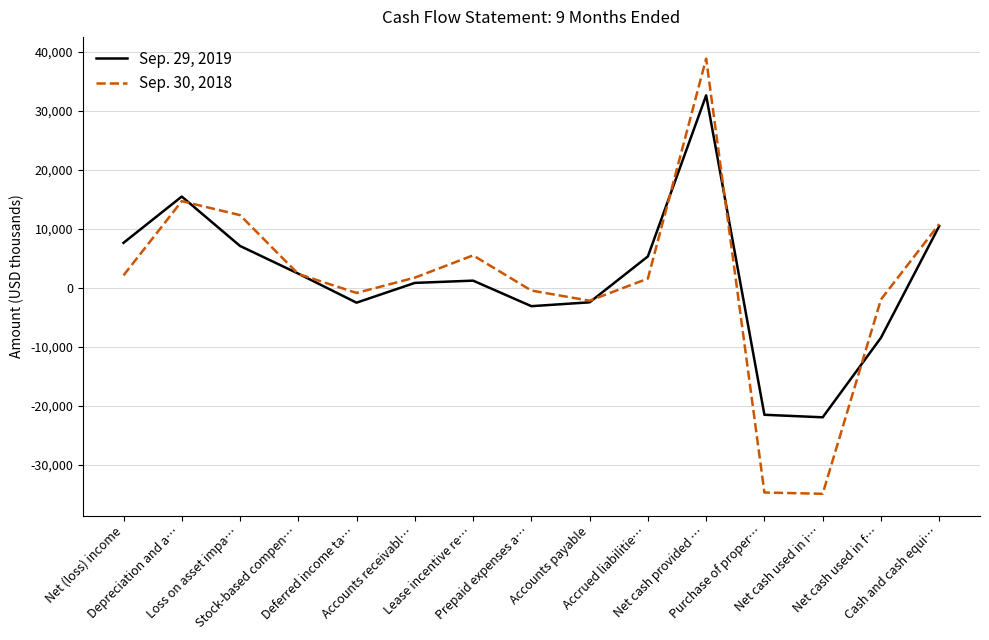

What position from the left is Loss on asset impa…?

3